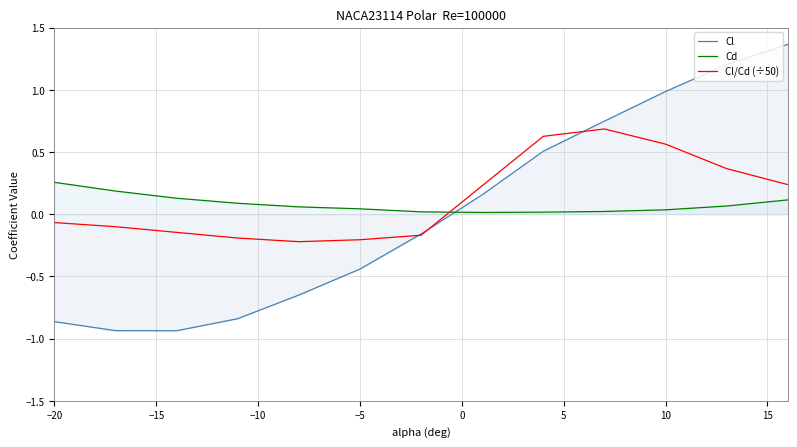

List the series in order of their overall mean, lowest first.

Cl, Cd, Cl/Cd (÷50)